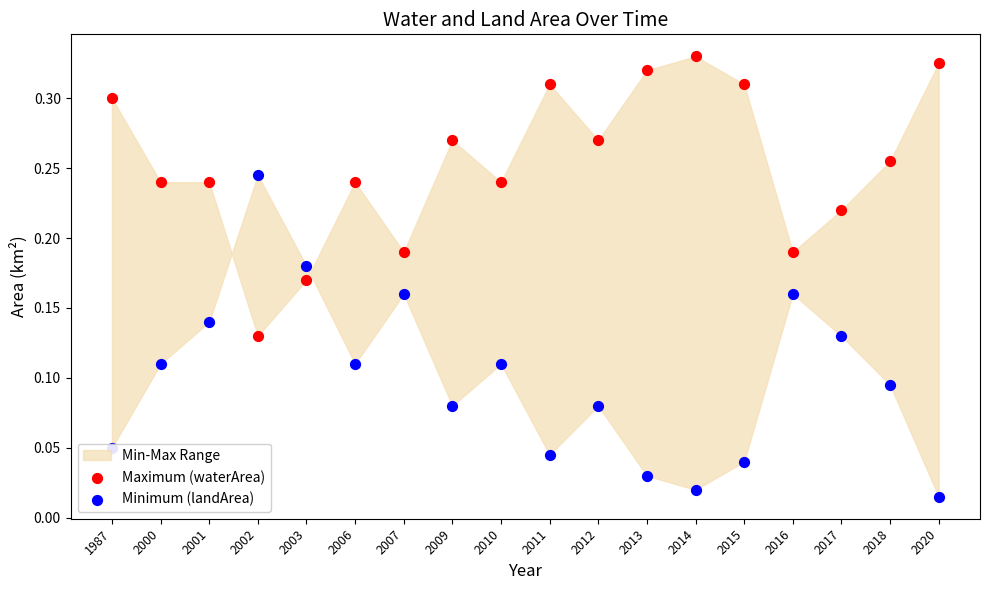

At how many categories does at least one series exceed 0?

18